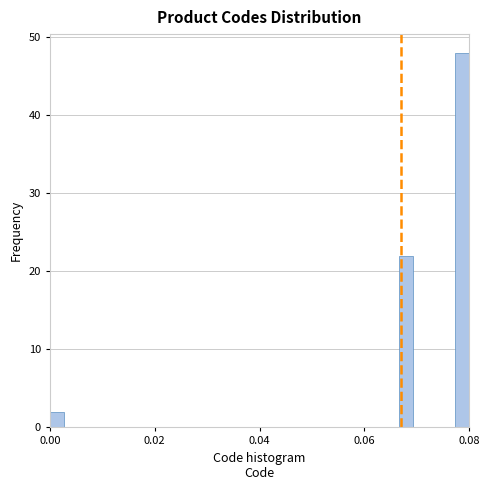

Read against the x-axis, roughly where is the centre of the tallest bar?

0.078